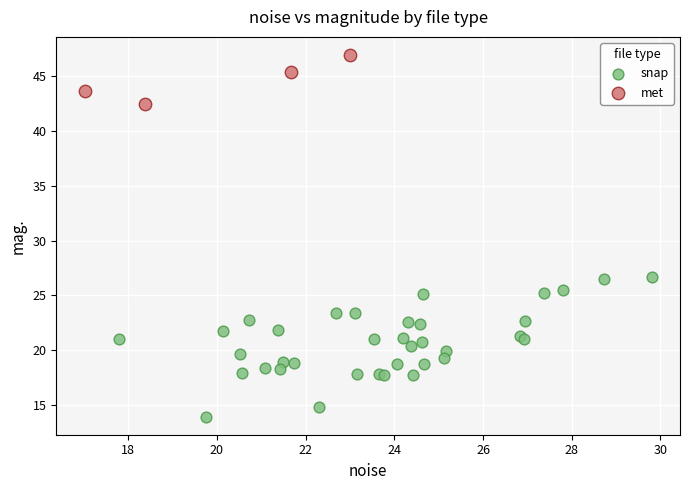

Which series contains the highest Y value?

met